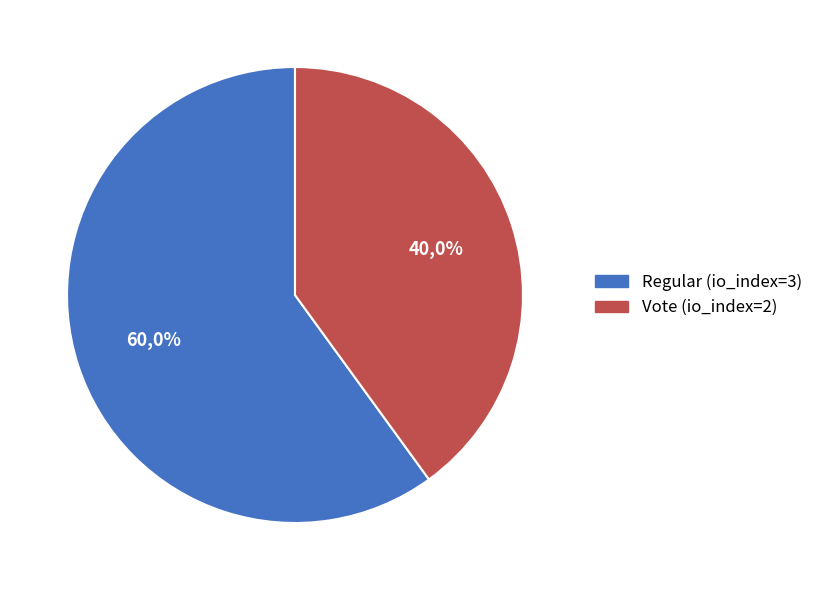

Which slice is the smallest?

Vote (io_index=2)